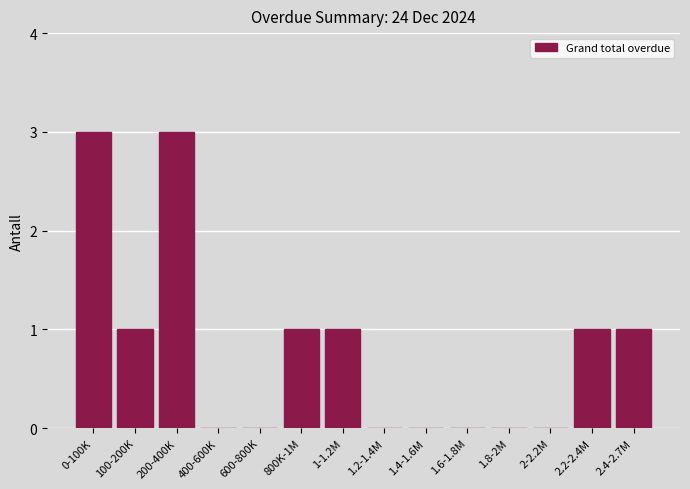

Reading left to right, transcribe all the data shown in this chart.

0-100K=3	100-200K=1	200-400K=3	400-600K=0	600-800K=0	800K-1M=1	1-1.2M=1	1.2-1.4M=0	1.4-1.6M=0	1.6-1.8M=0	1.8-2M=0	2-2.2M=0	2.2-2.4M=1	2.4-2.7M=1